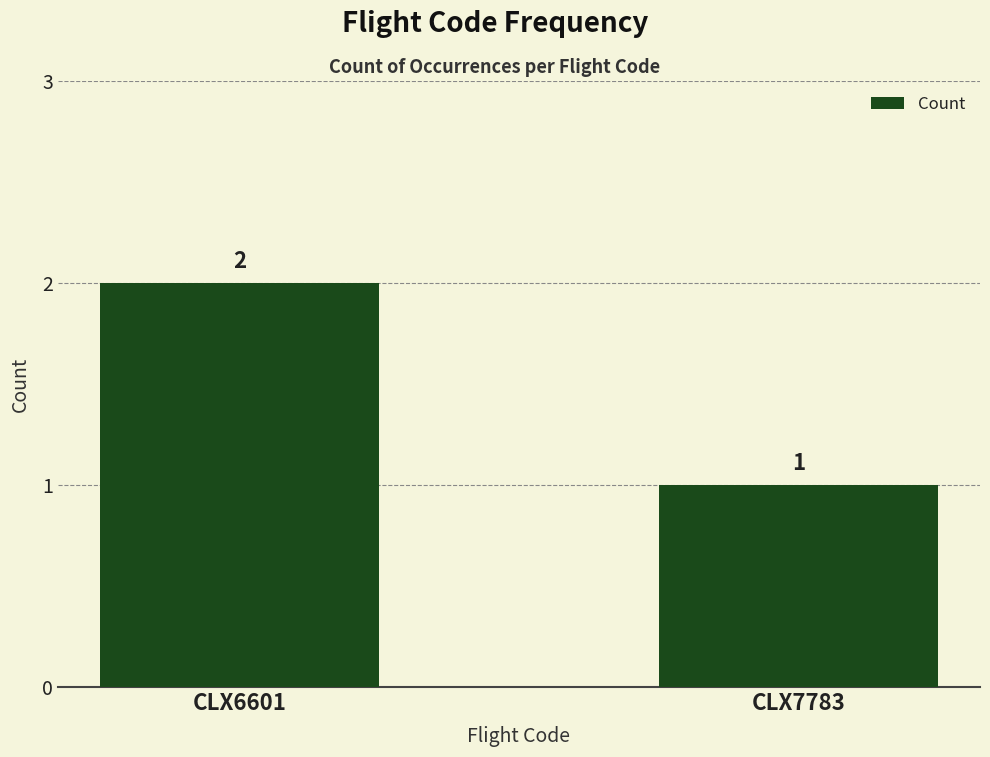

Rank the categories by value from lowest to highest.

CLX7783, CLX6601